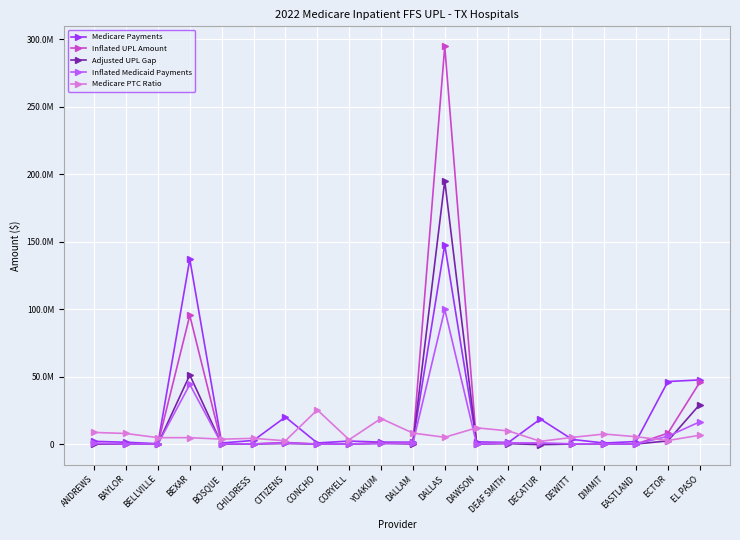

What is the approximate value of Adjusted UPL Gap at CITIZENS?

384110.5